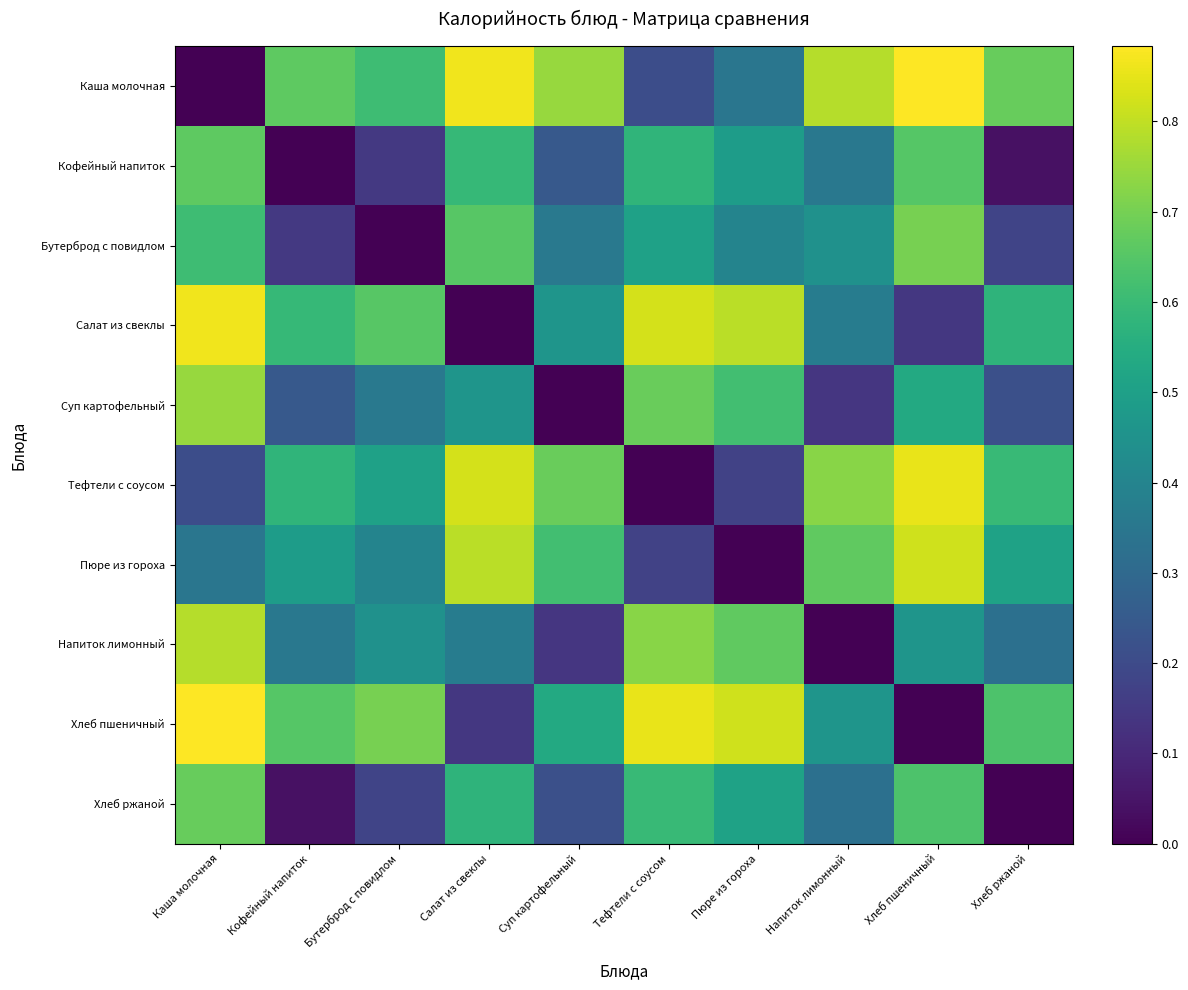

Reading left to right, list all the values displayed in this chart.

Каша молочная: Каша молочная=0.0	Кофейный напиток=0.7	Бутерброд с повидлом=0.6	Салат из свеклы=0.9	Суп картофельный=0.7	Тефтели с соусом=0.2	Пюре из гороха=0.3	Напиток лимонный=0.8	Хлеб пшеничный=0.9	Хлеб ржаной=0.7
Кофейный напиток: Каша молочная=0.7	Кофейный напиток=0.0	Бутерброд с повидлом=0.1	Салат из свеклы=0.6	Суп картофельный=0.2	Тефтели с соусом=0.6	Пюре из гороха=0.5	Напиток лимонный=0.4	Хлеб пшеничный=0.7	Хлеб ржаной=0.0
Бутерброд с повидлом: Каша молочная=0.6	Кофейный напиток=0.1	Бутерброд с повидлом=0.0	Салат из свеклы=0.7	Суп картофельный=0.4	Тефтели с соусом=0.5	Пюре из гороха=0.4	Напиток лимонный=0.4	Хлеб пшеничный=0.7	Хлеб ржаной=0.2
Салат из свеклы: Каша молочная=0.9	Кофейный напиток=0.6	Бутерброд с повидлом=0.7	Салат из свеклы=0.0	Суп картофельный=0.5	Тефтели с соусом=0.8	Пюре из гороха=0.8	Напиток лимонный=0.4	Хлеб пшеничный=0.1	Хлеб ржаной=0.6
Суп картофельный: Каша молочная=0.7	Кофейный напиток=0.2	Бутерброд с повидлом=0.4	Салат из свеклы=0.5	Суп картофельный=0.0	Тефтели с соусом=0.7	Пюре из гороха=0.6	Напиток лимонный=0.1	Хлеб пшеничный=0.5	Хлеб ржаной=0.2
Тефтели с соусом: Каша молочная=0.2	Кофейный напиток=0.6	Бутерброд с повидлом=0.5	Салат из свеклы=0.8	Суп картофельный=0.7	Тефтели с соусом=0.0	Пюре из гороха=0.2	Напиток лимонный=0.7	Хлеб пшеничный=0.9	Хлеб ржаной=0.6
Пюре из гороха: Каша молочная=0.3	Кофейный напиток=0.5	Бутерброд с повидлом=0.4	Салат из свеклы=0.8	Суп картофельный=0.6	Тефтели с соусом=0.2	Пюре из гороха=0.0	Напиток лимонный=0.7	Хлеб пшеничный=0.8	Хлеб ржаной=0.5
Напиток лимонный: Каша молочная=0.8	Кофейный напиток=0.4	Бутерброд с повидлом=0.4	Салат из свеклы=0.4	Суп картофельный=0.1	Тефтели с соусом=0.7	Пюре из гороха=0.7	Напиток лимонный=0.0	Хлеб пшеничный=0.5	Хлеб ржаной=0.3
Хлеб пшеничный: Каша молочная=0.9	Кофейный напиток=0.7	Бутерброд с повидлом=0.7	Салат из свеклы=0.1	Суп картофельный=0.5	Тефтели с соусом=0.9	Пюре из гороха=0.8	Напиток лимонный=0.5	Хлеб пшеничный=0.0	Хлеб ржаной=0.6
Хлеб ржаной: Каша молочная=0.7	Кофейный напиток=0.0	Бутерброд с повидлом=0.2	Салат из свеклы=0.6	Суп картофельный=0.2	Тефтели с соусом=0.6	Пюре из гороха=0.5	Напиток лимонный=0.3	Хлеб пшеничный=0.6	Хлеб ржаной=0.0